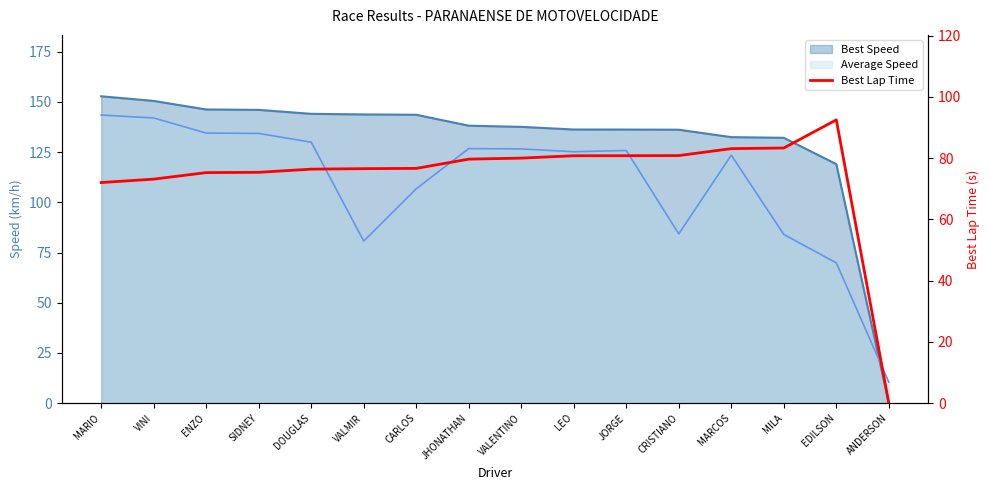

Does the chart have visible grid lines?

No